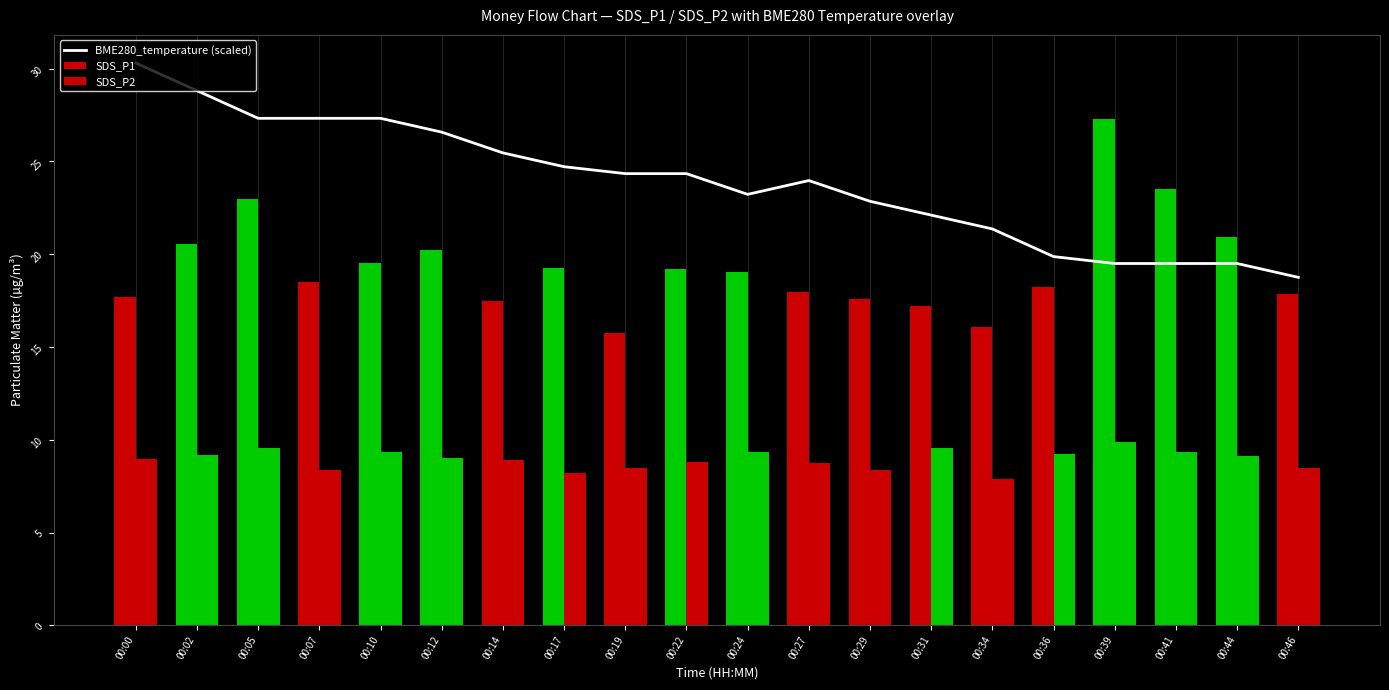

Where is SDS_P1 nearest to the value 21?

00:44